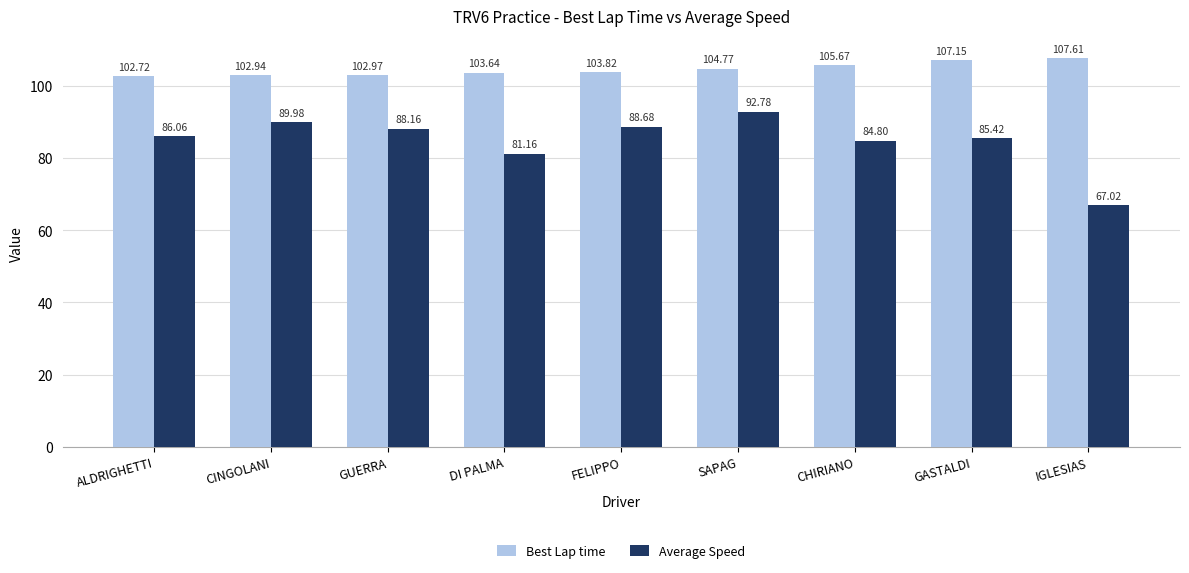

Where does the Best Lap time series first go above 103?

DI PALMA